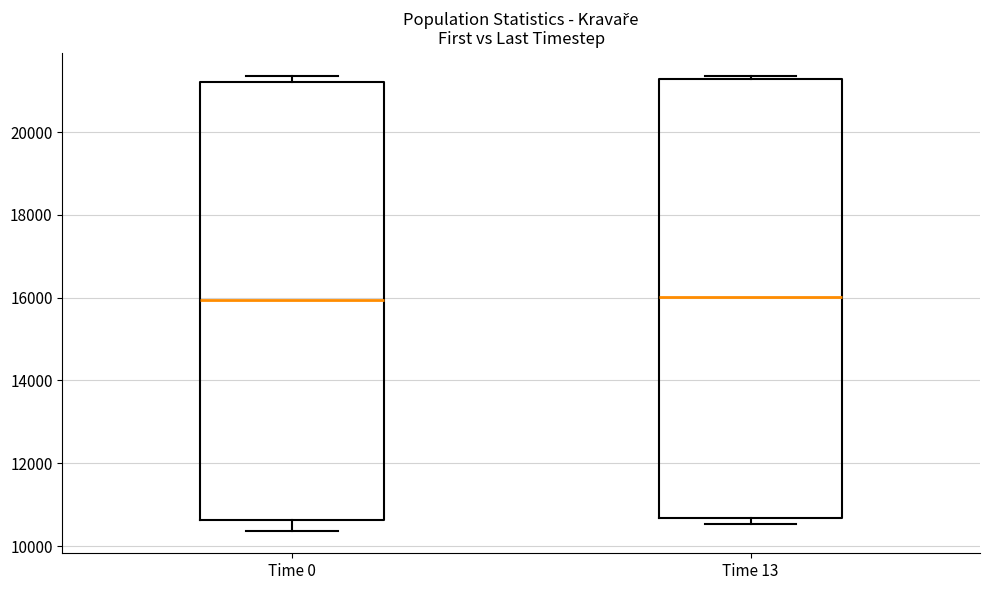

Where is the lower edge of the box for Time 13 on the y-axis? The values are not printed on the chart, so give them approximately, as read against the axis.

10600